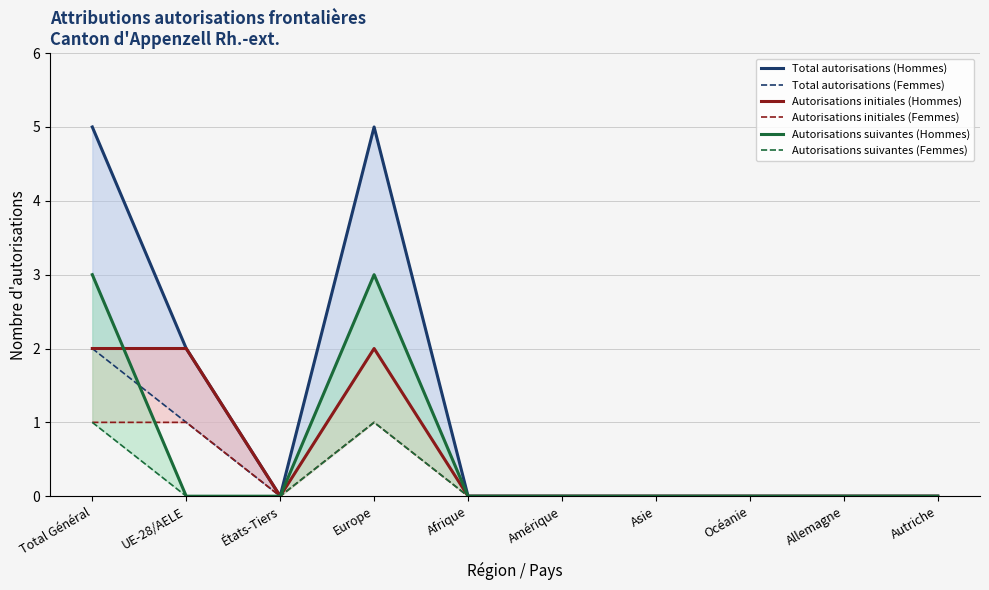

Does the chart have visible grid lines?

Yes